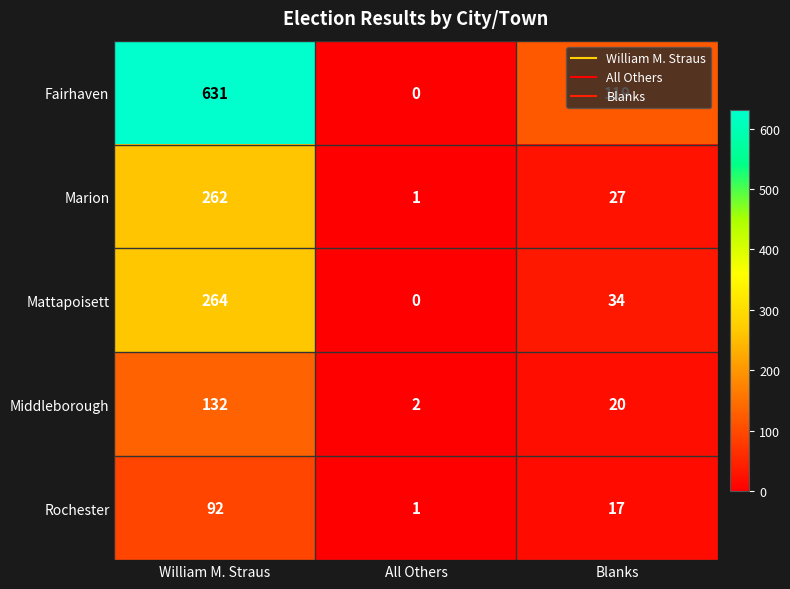

What is the sum of all Rochester values?

110